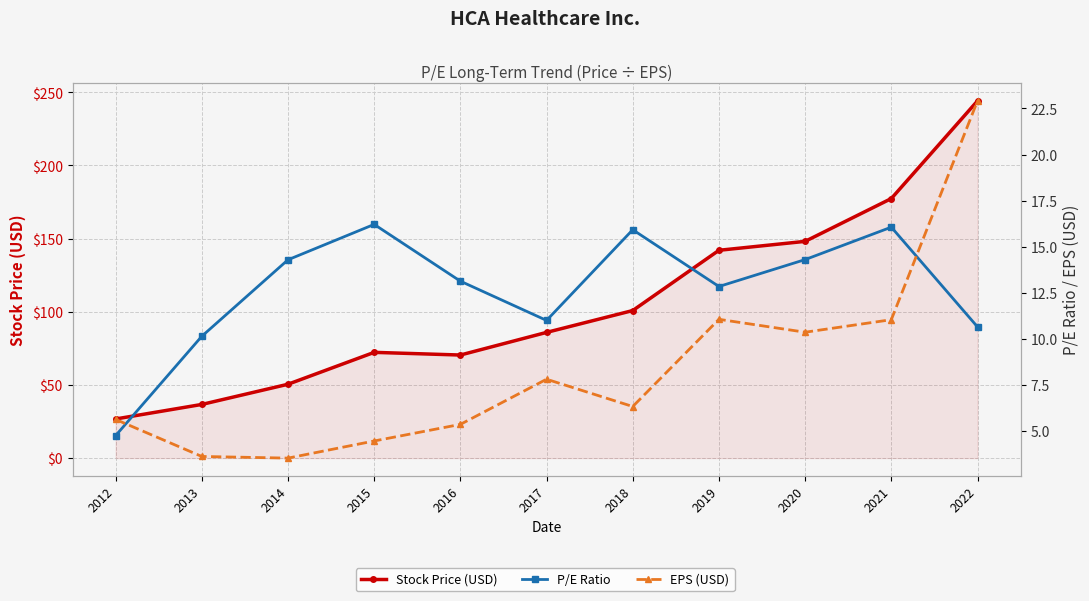

Reading left to right, list all the values displayed in this chart.

Stock Price (USD): 26.7	36.7	50.5	72.3	70.4	85.9	100.8	142.0	148.1	177.4	244.1
P/E Ratio: 4.8	10.1	14.3	16.2	13.1	11.0	15.9	12.8	14.3	16.1	10.7
EPS (USD): 5.6	3.6	3.5	4.5	5.4	7.8	6.3	11.1	10.4	11.0	22.9